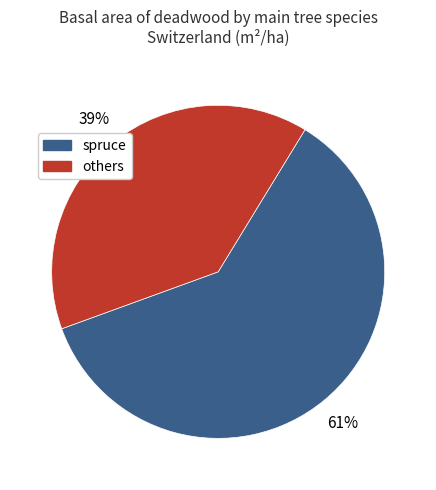

How many segments does this pie chart have?

2